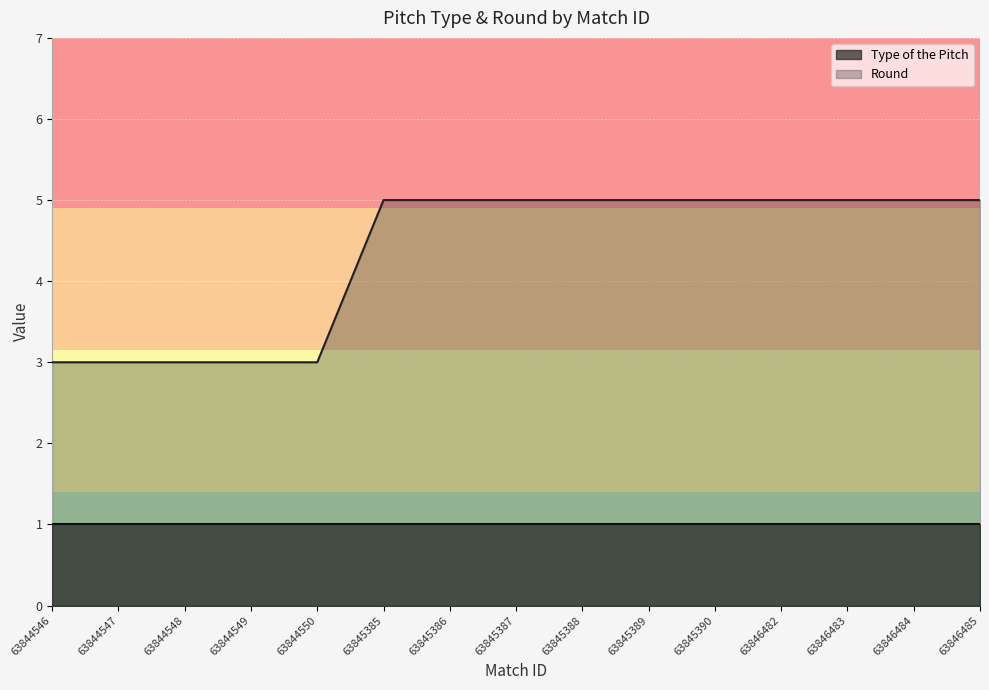

What is the value of the 15th point from the left?

5